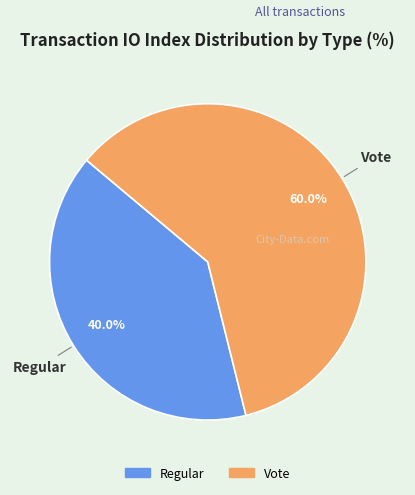

To the nearest percent, what is the difference between the Vote and Regular slice percentages?

20%